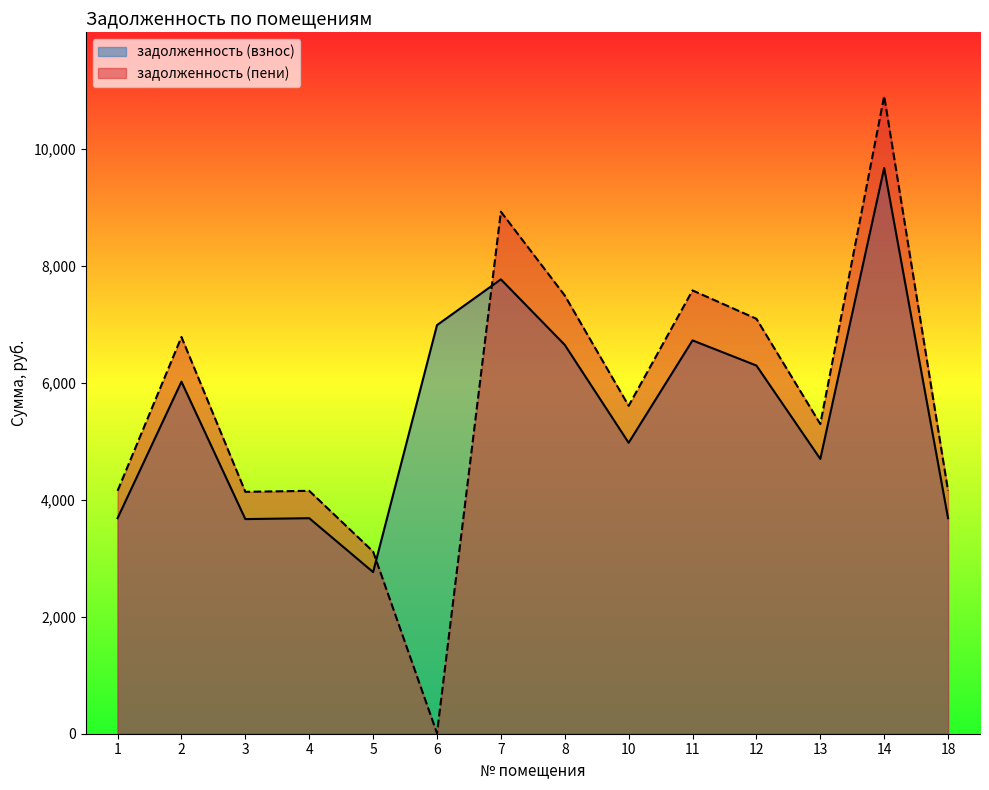

What is the difference between the highest and lowest values at 10?

631.8